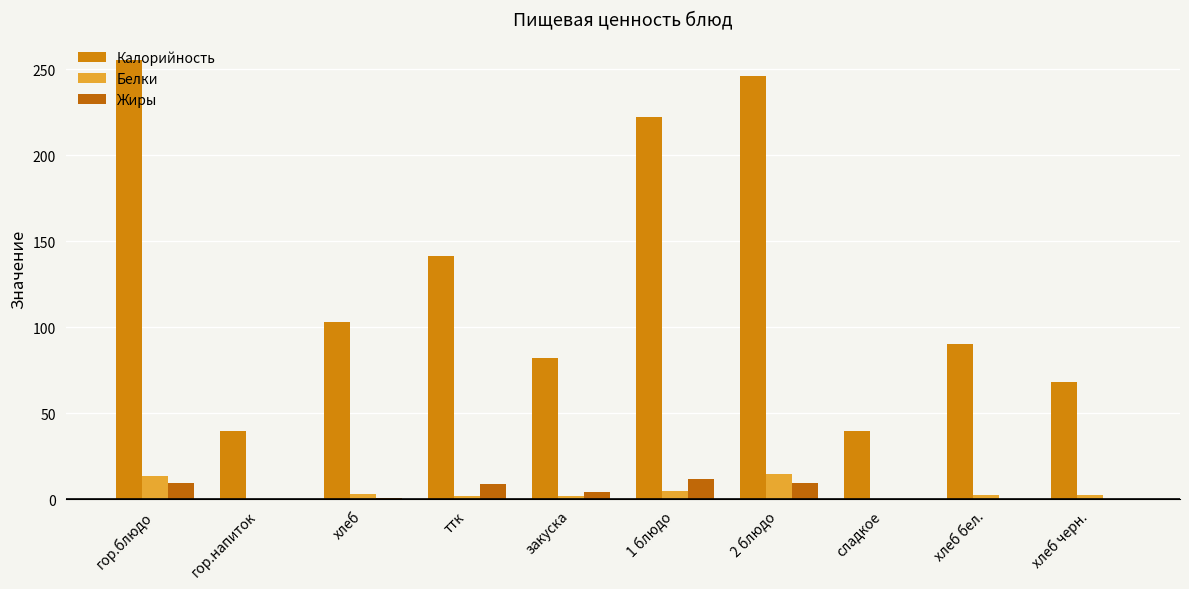

Reading right to left, list all the values displayed in this chart.

Калорийность: хлеб черн.=68.1	хлеб бел.=90.3	сладкое=40.0	2 блюдо=245.9	1 блюдо=222.0	закуска=81.9	ттк=141.2	хлеб=103.2	гор.напиток=40.0	гор.блюдо=255.4
Белки: хлеб черн.=2.4	хлеб бел.=2.8	сладкое=0.2	2 блюдо=14.7	1 блюдо=4.7	закуска=2.0	ттк=1.8	хлеб=3.2	гор.напиток=0.0	гор.блюдо=13.5
Жиры: хлеб черн.=0.3	хлеб бел.=0.5	сладкое=0.0	2 блюдо=9.7	1 блюдо=12.0	закуска=4.1	ттк=8.9	хлеб=0.6	гор.напиток=0.0	гор.блюдо=9.8